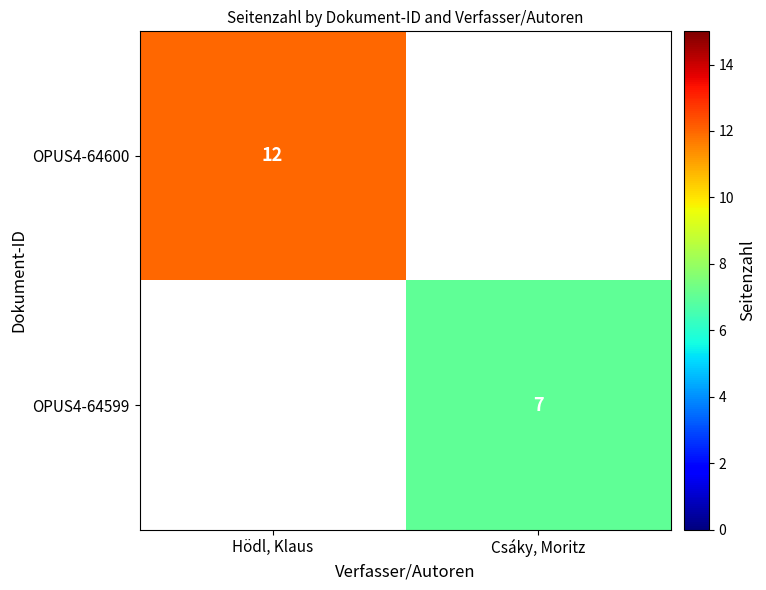

The OPUS4-64600 series shows 12 at Hödl, Klaus. True or false?

True